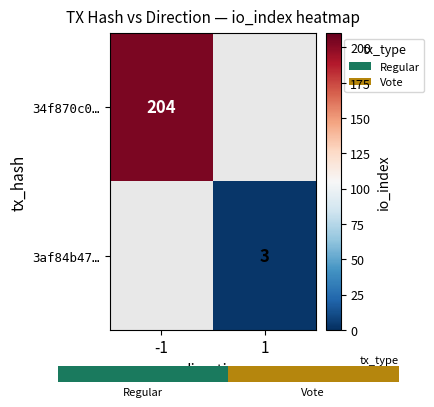

How many values in 34f870c0… are above zero?

1